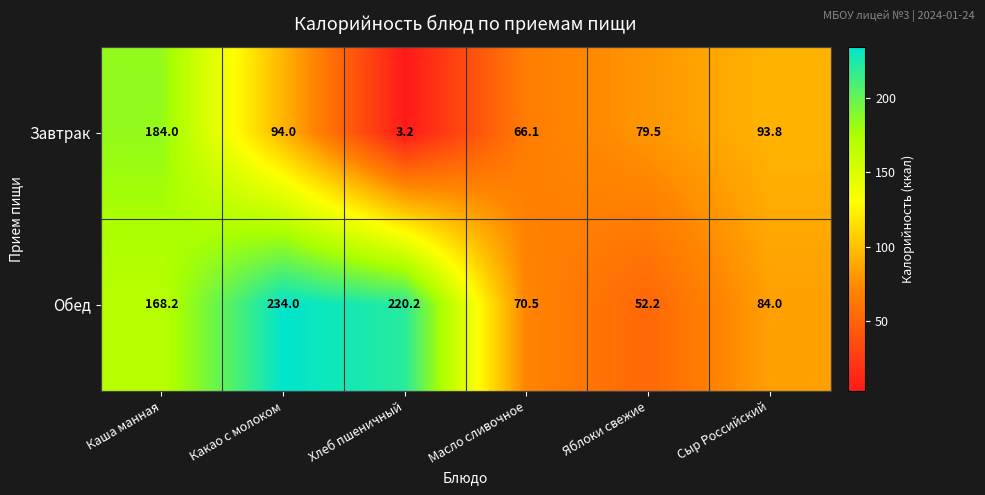

Is it true that Завтрак equals 94.0 at Какао с молоком?

True